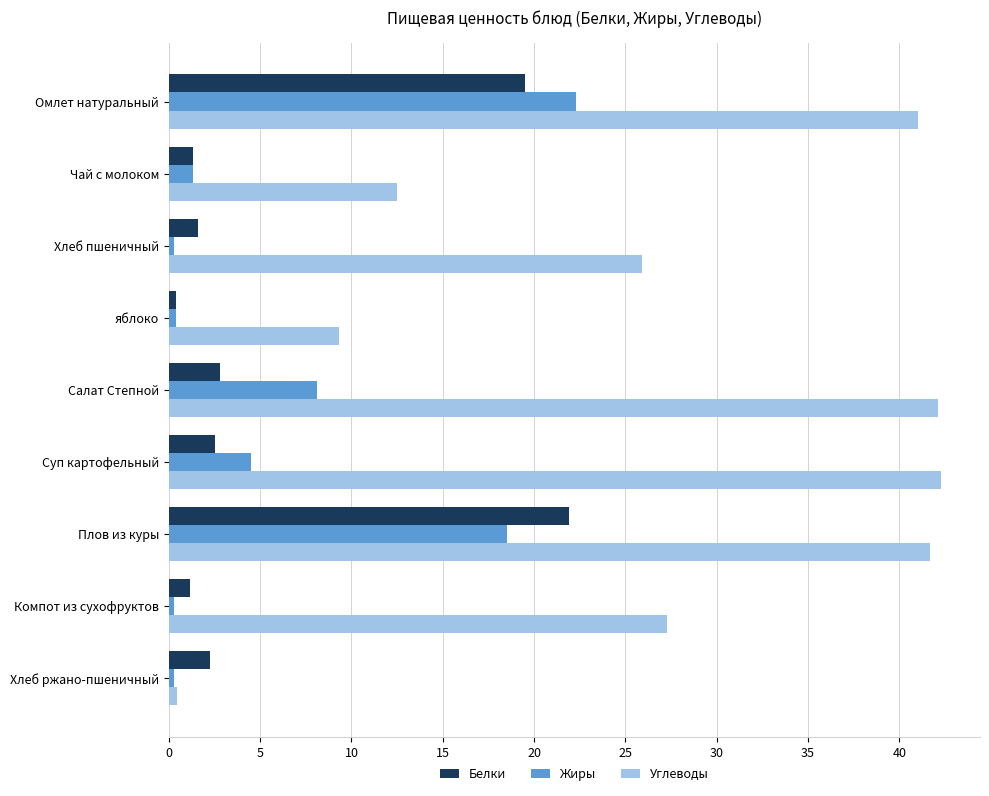

Which series has the largest total across all categories?

Углеводы